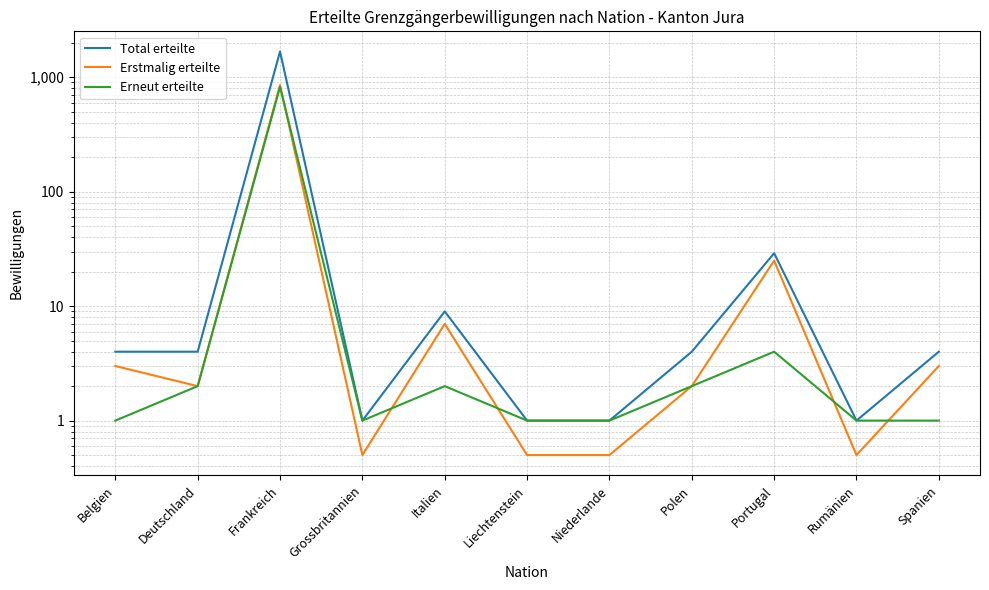

At which category is the sum across all series the highest?

Frankreich